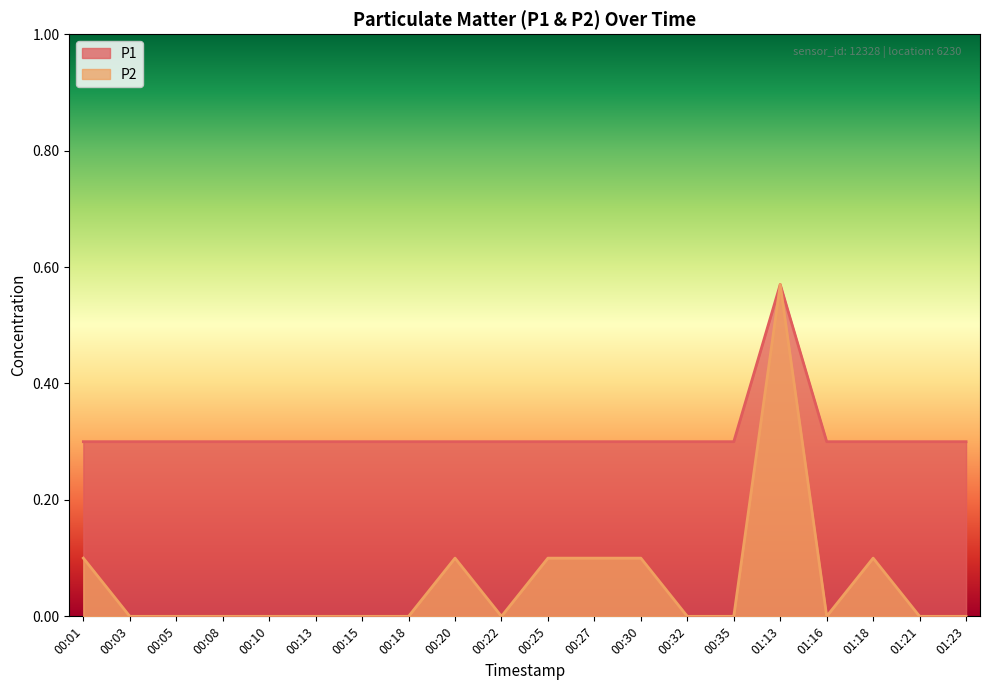

Which series has the largest range (max minus min)?

P2